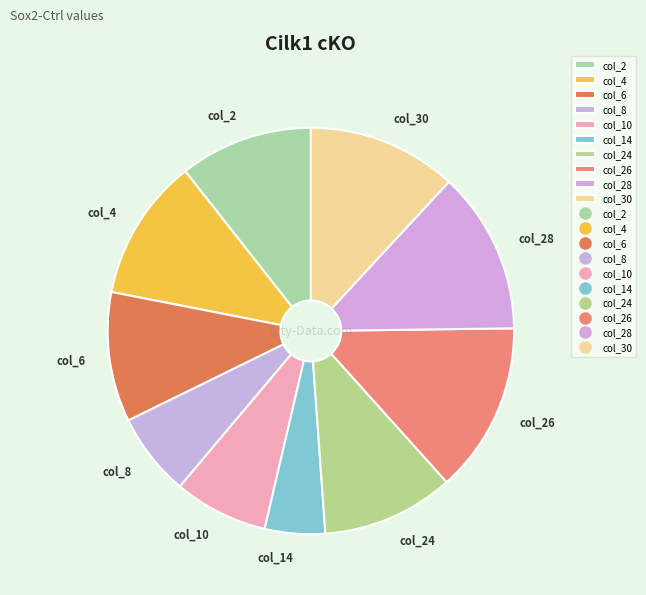

True or false: col_14 accounts for 12% of the total.

False